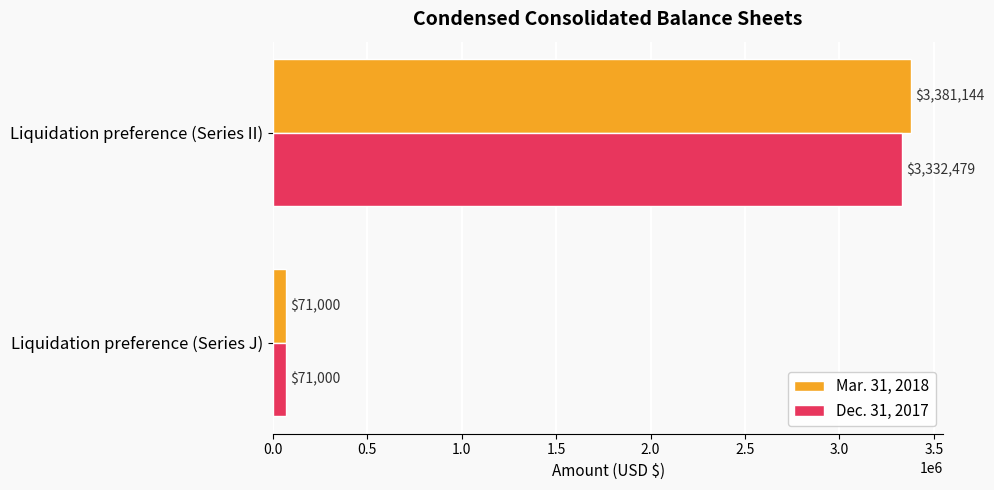

The Mar. 31, 2018 series shows 741375 at Liquidation preference (Series II). True or false?

False